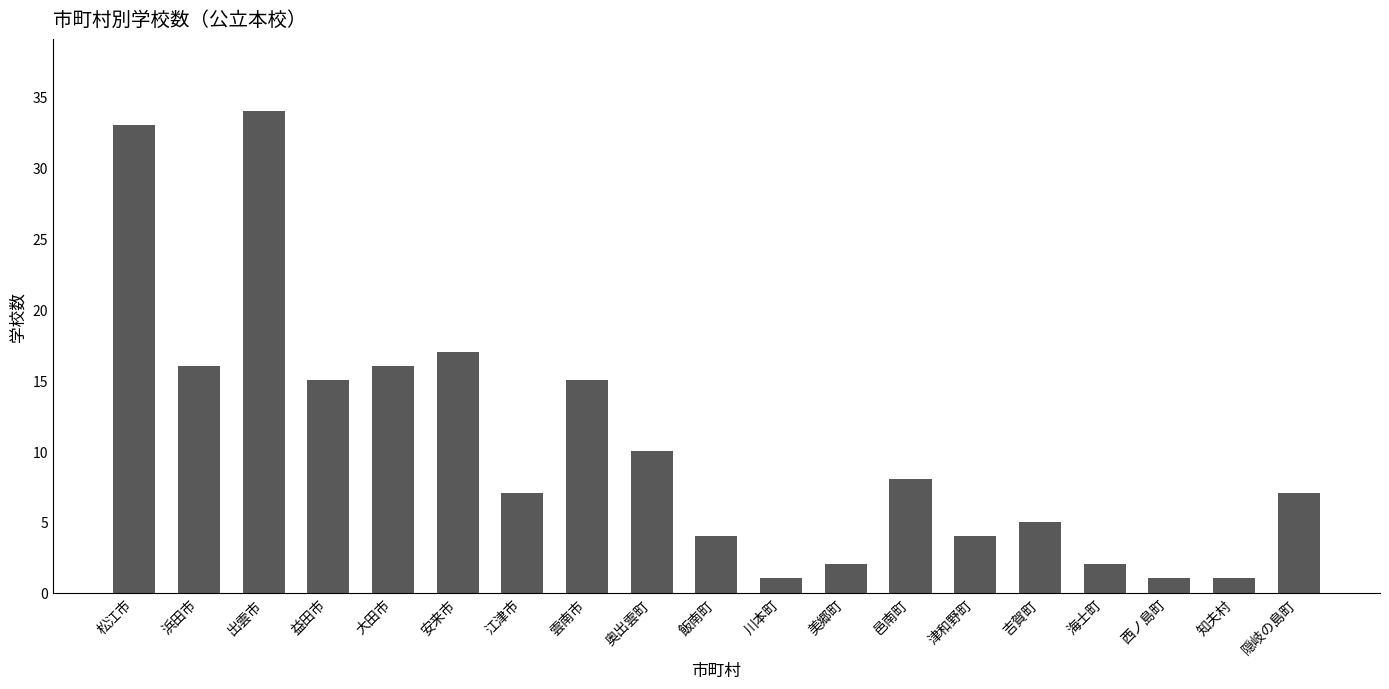

Count the number of data series in this chart.

1